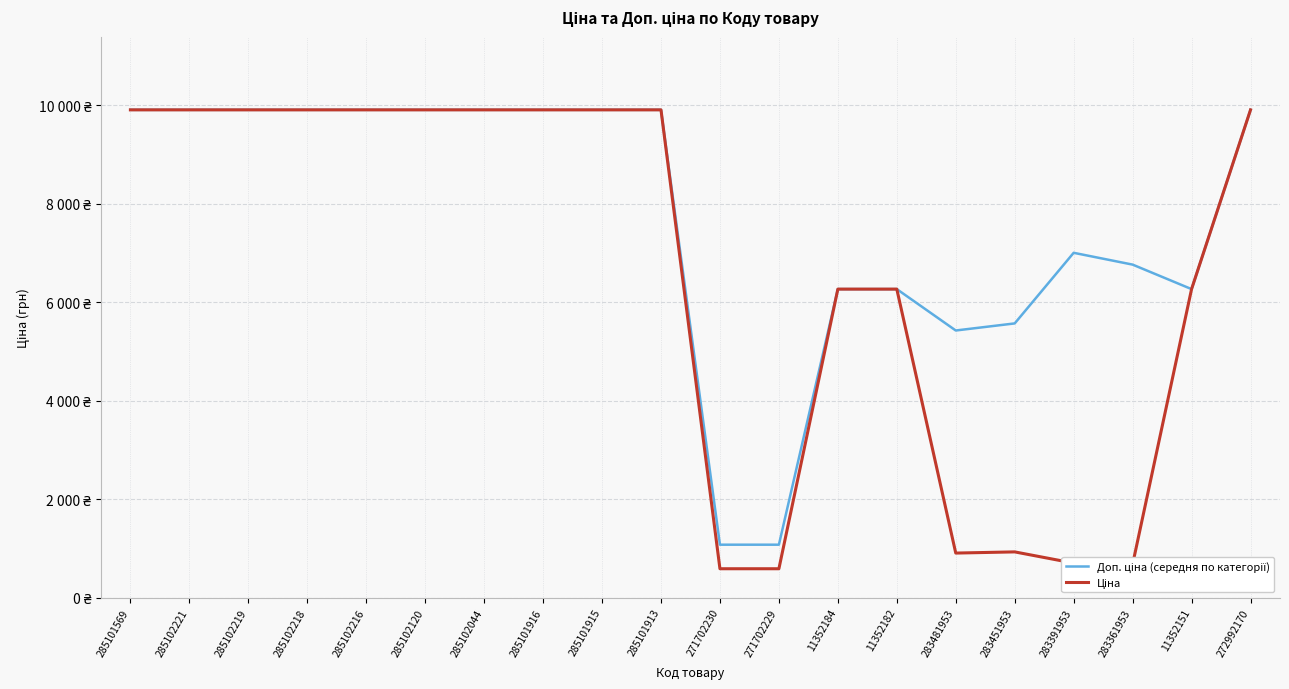

Does the chart have visible grid lines?

Yes